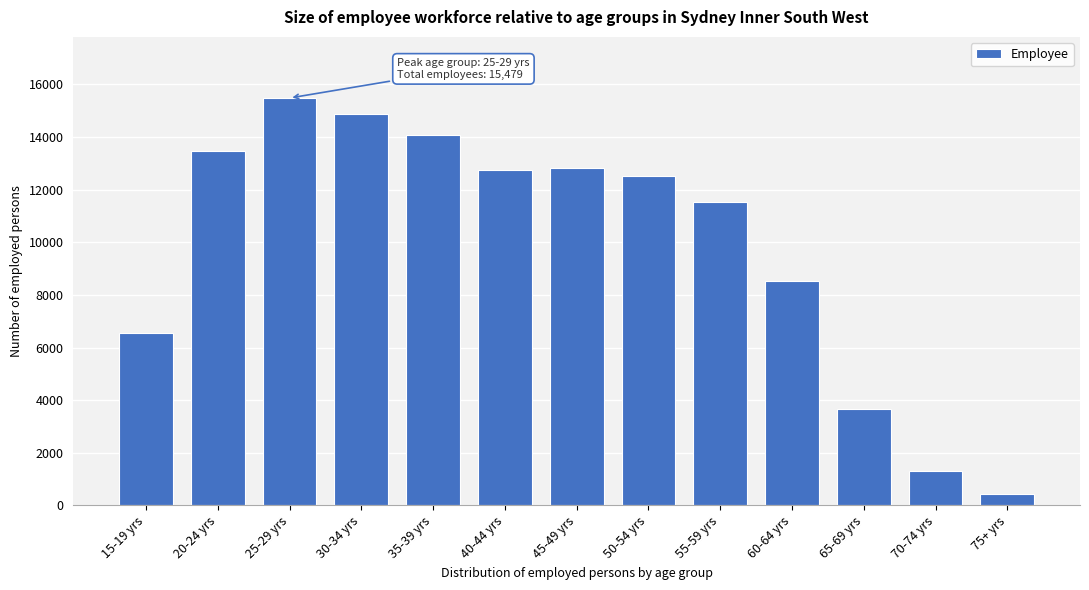

Reading right to left, extract all data points from this chart.

75+ yrs=420	70-74 yrs=1304	65-69 yrs=3665	60-64 yrs=8535	55-59 yrs=11515	50-54 yrs=12523	45-49 yrs=12827	40-44 yrs=12755	35-39 yrs=14061	30-34 yrs=14872	25-29 yrs=15479	20-24 yrs=13485	15-19 yrs=6558